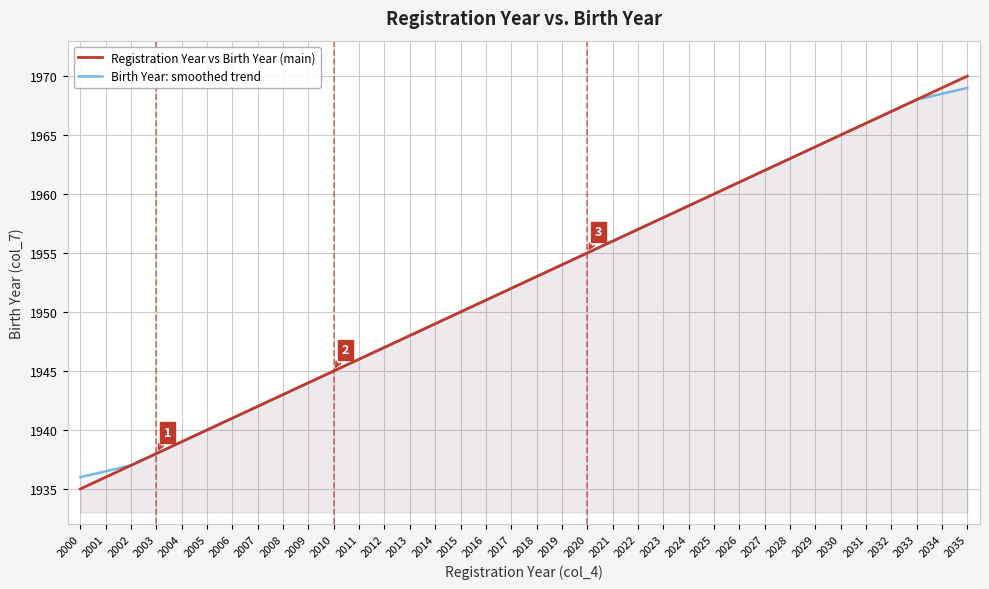

At which category is the sum across all series the highest?

2035